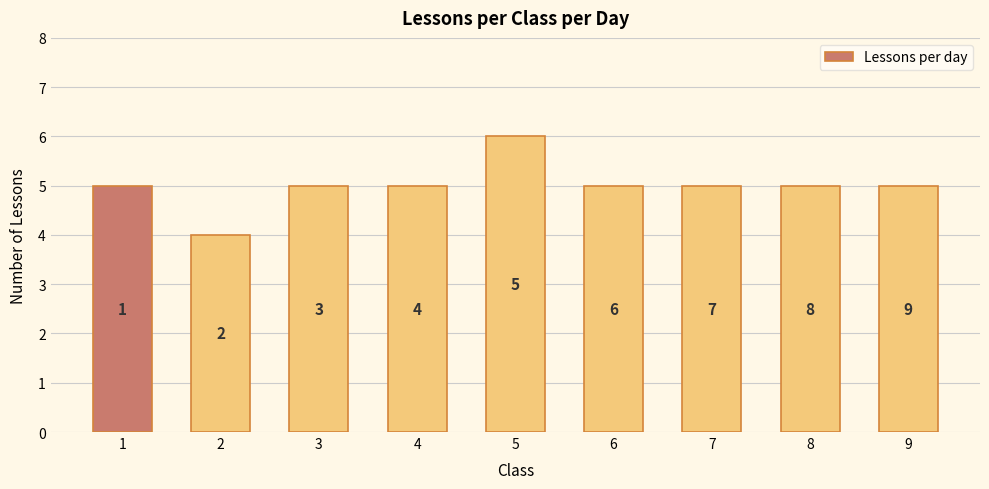

What is the maximum value shown in the chart?

6